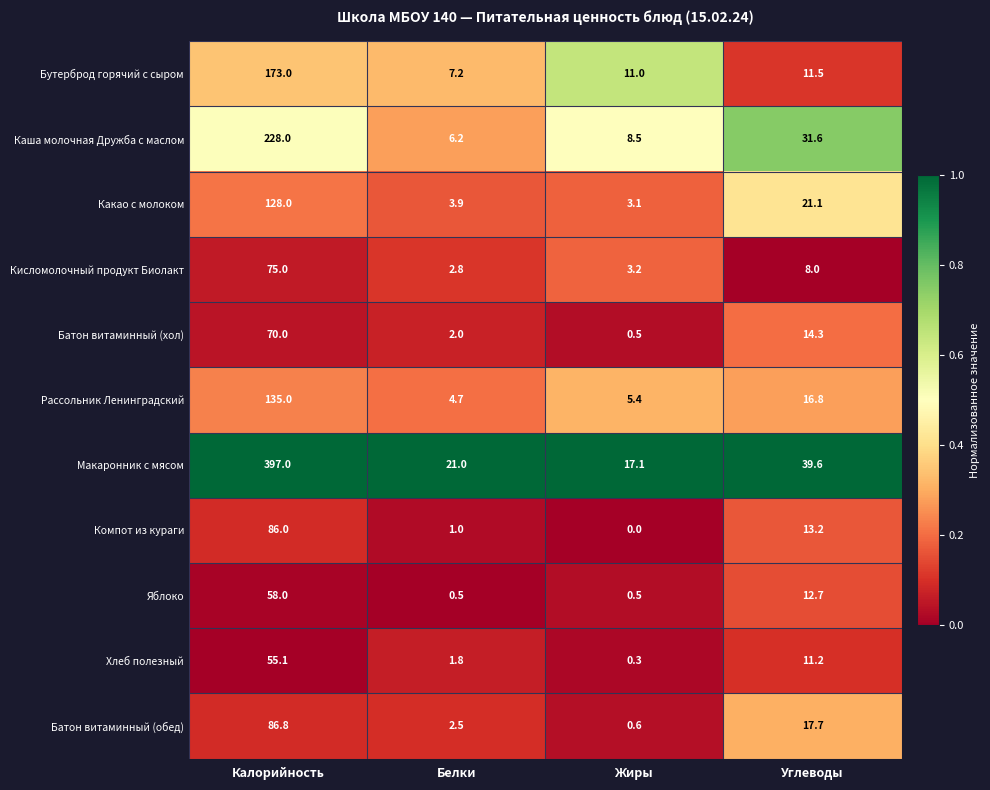

What is the total value across all series at Жиры?

50.2